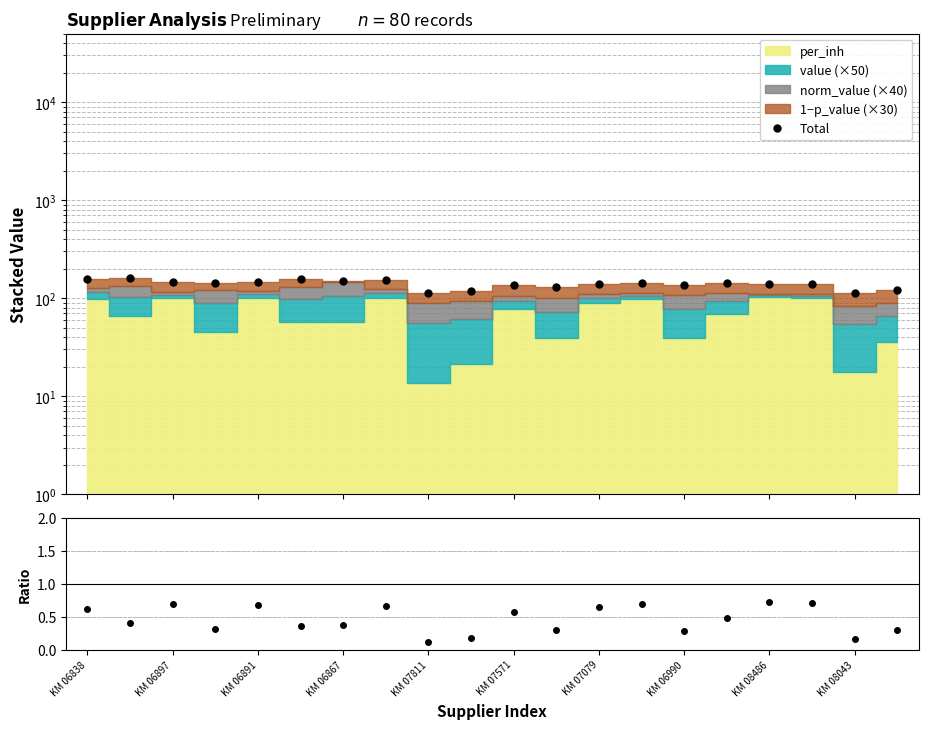

What is the difference between the highest and lowest values at KM 07079?

140.0